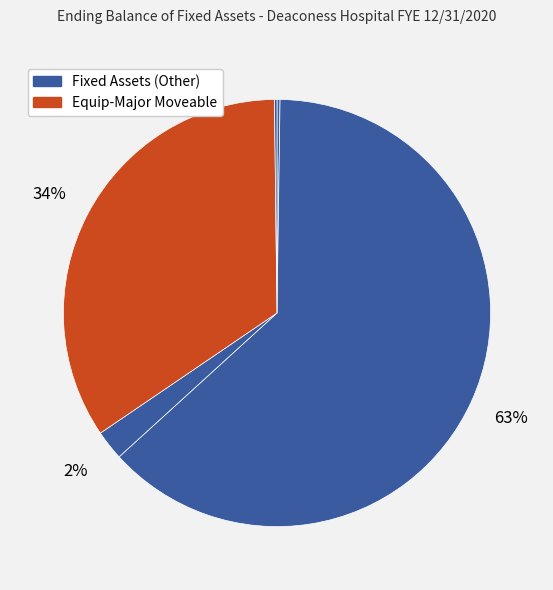

How many segments does this pie chart have?

5